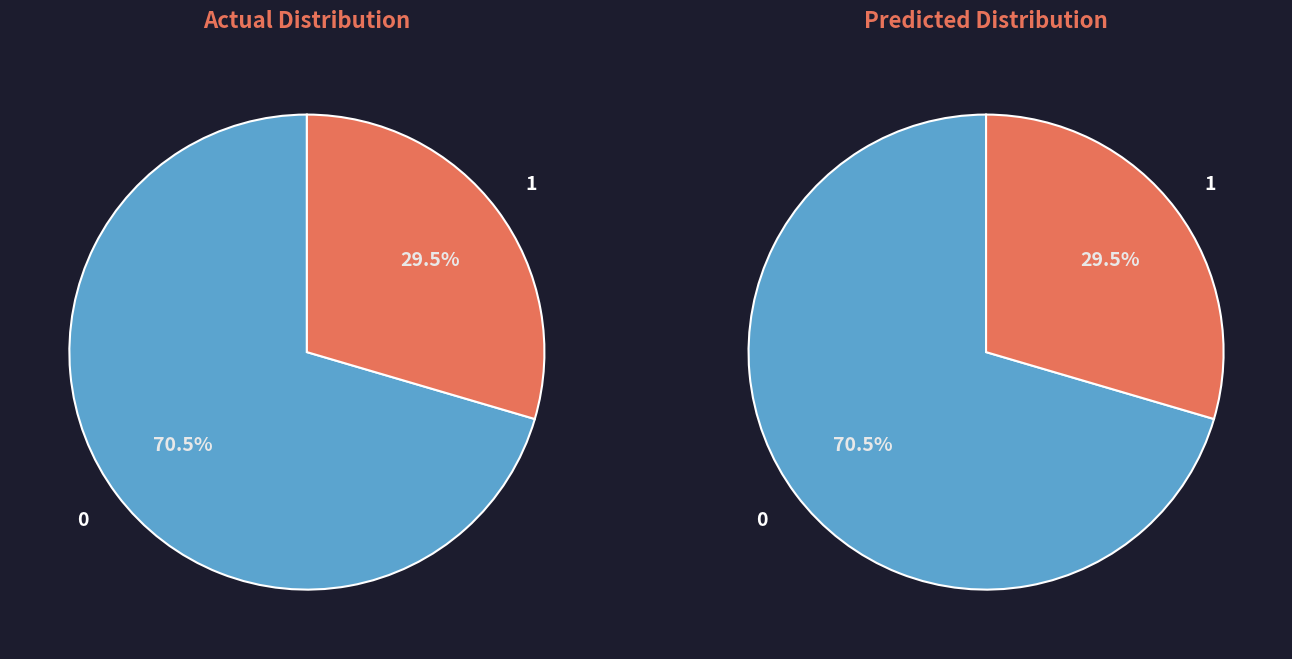

How many segments does this pie chart have?

2